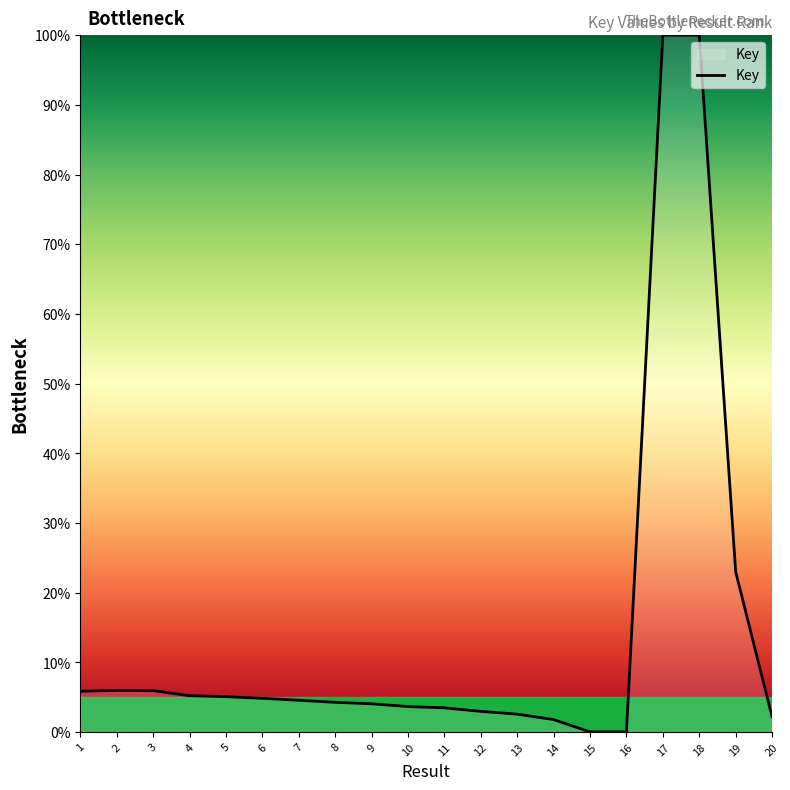

What is the maximum value shown in the chart?

100.0